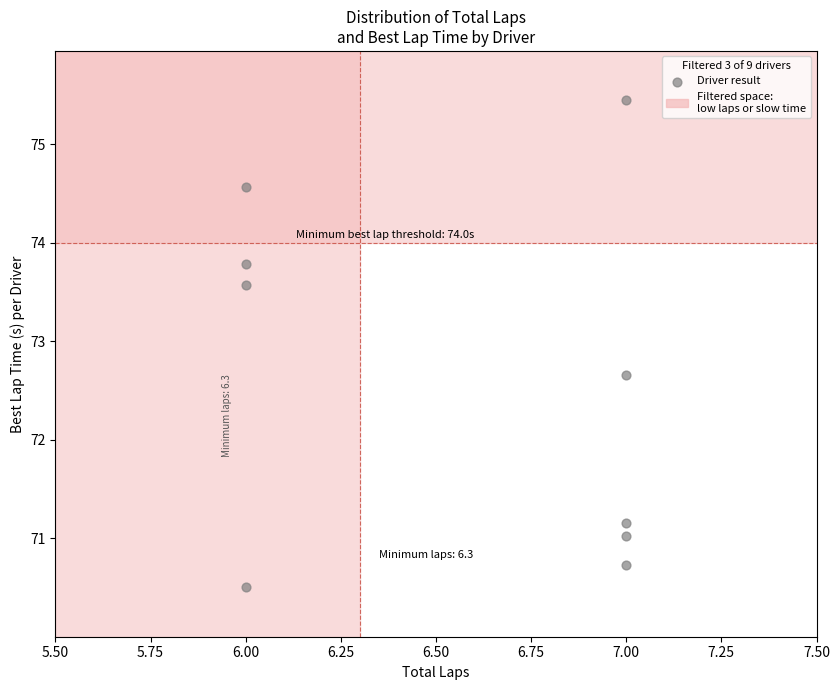

What Y value in the scatter plot is closest to 72?

72.7